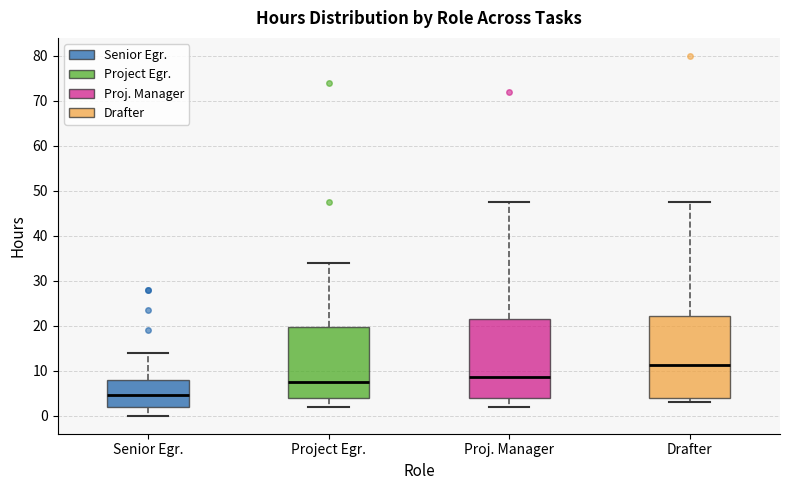

Reading left to right, read every box against the y-axis: the position of its median line, the range the box covers, and the ends of its whiskers. The values are not printed on the chart, so give them approximately, as read against the axis.

Senior Egr.: median 5, box 2 to 8, whiskers 0 to 14
Project Egr.: median 8, box 4 to 20, whiskers 2 to 34
Proj. Manager: median 9, box 4 to 22, whiskers 2 to 48
Drafter: median 11, box 4 to 22, whiskers 3 to 48